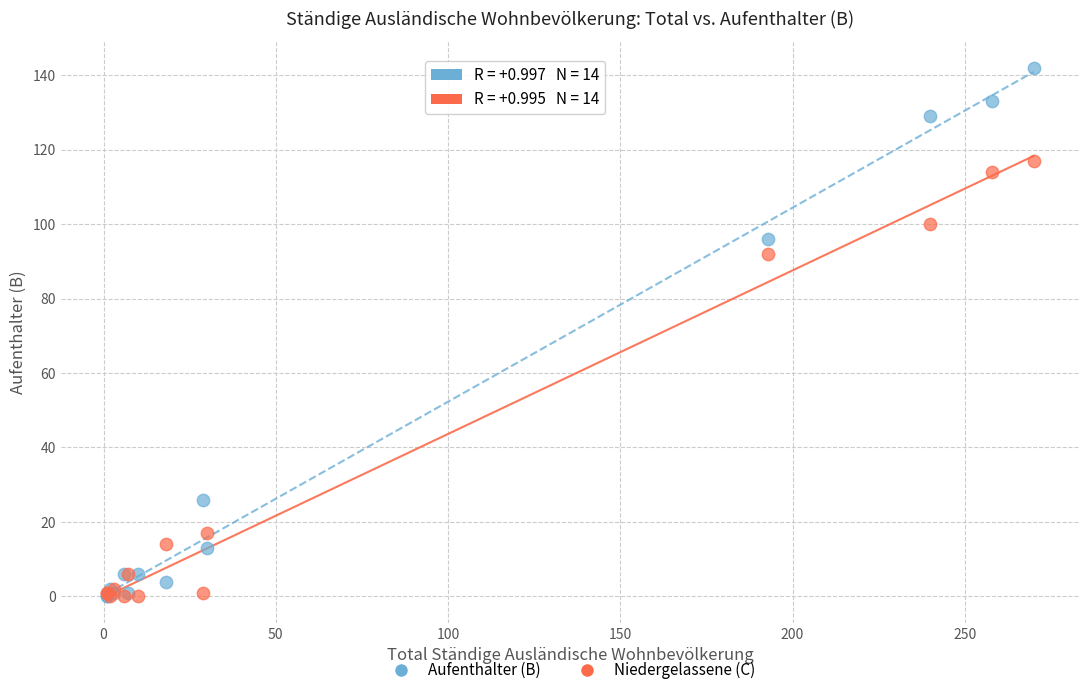

Across all series, what Y value is closest to 71?

92